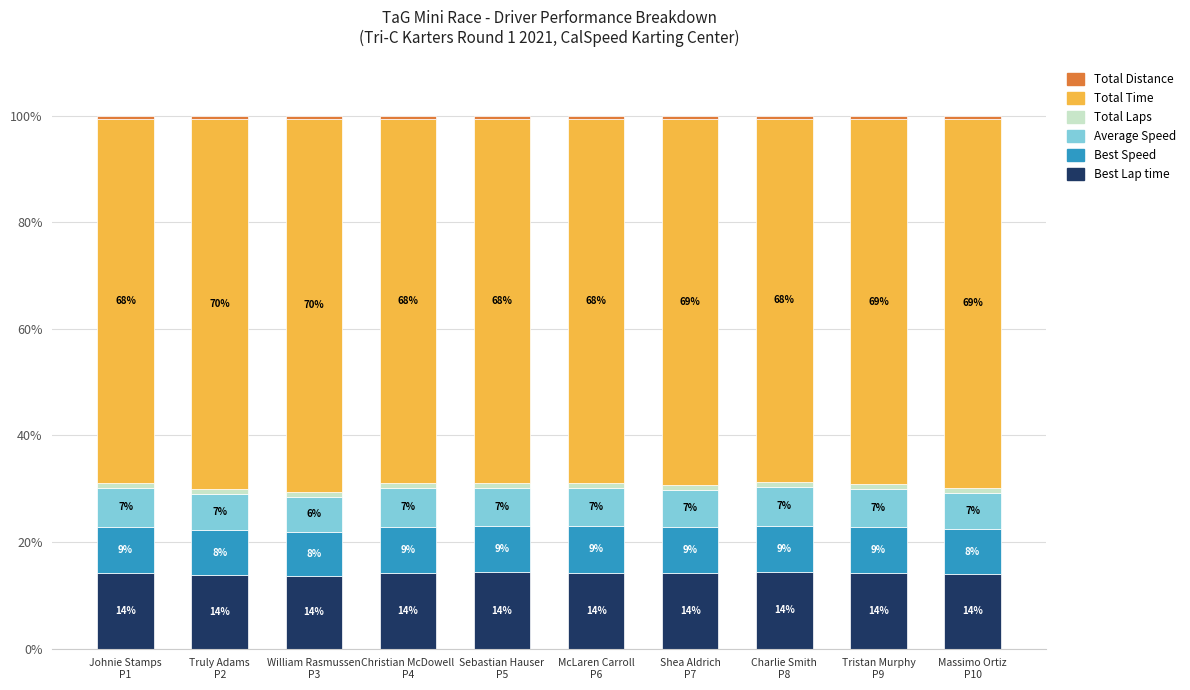

What is the minimum value for Best Lap time?

13.7